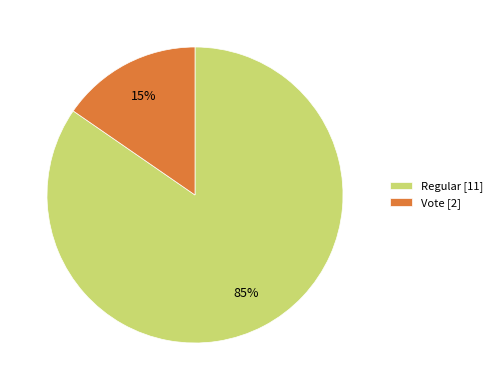

Is the sum of Regular [11] and Vote [2] greater than half?

Yes